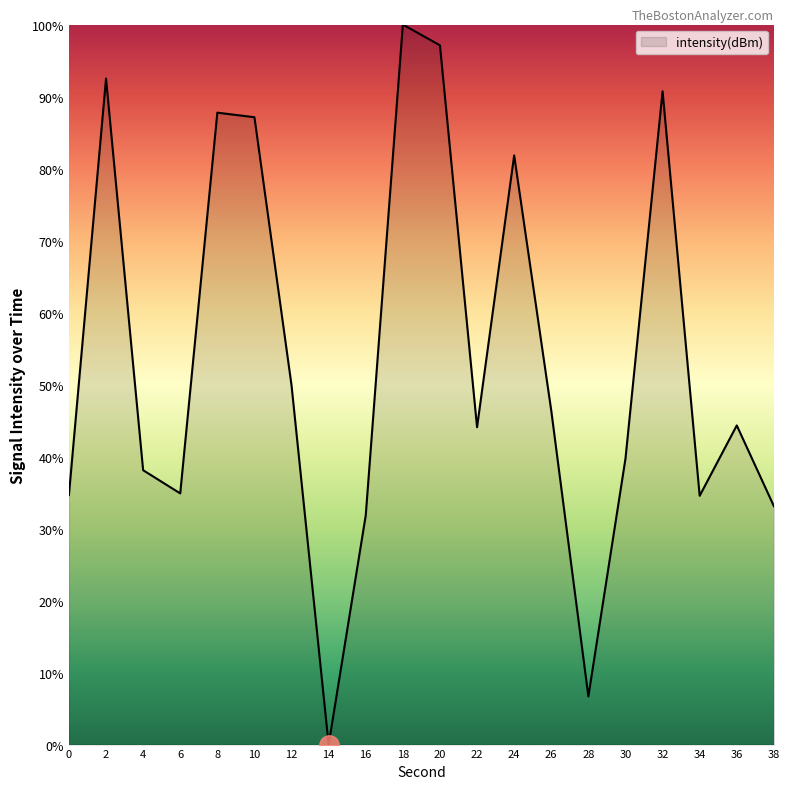

What is the maximum value shown in the chart?

100.0